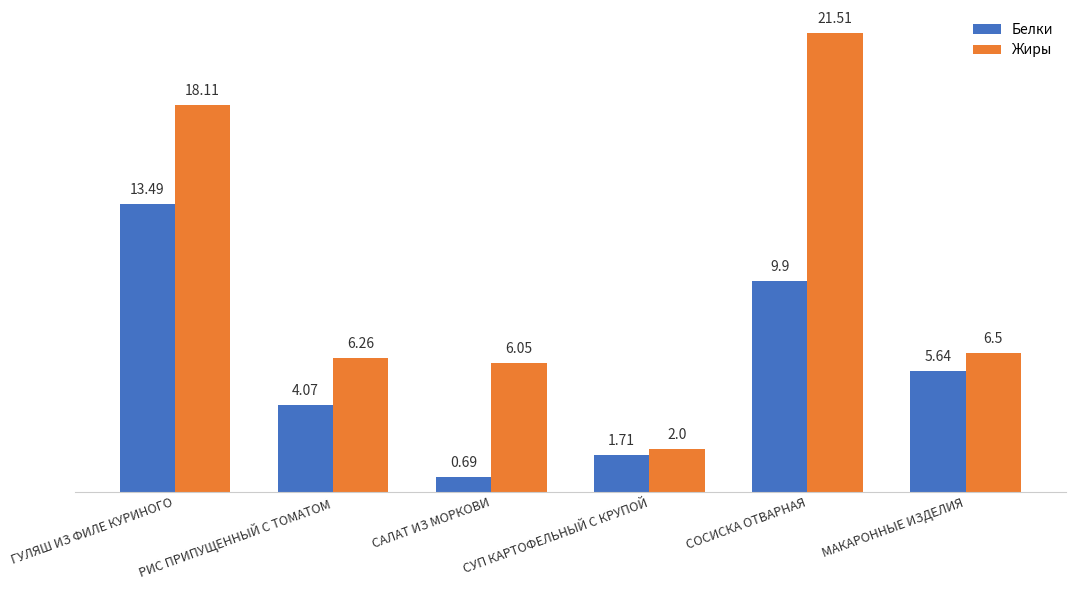

How many groups of bars are there?

6